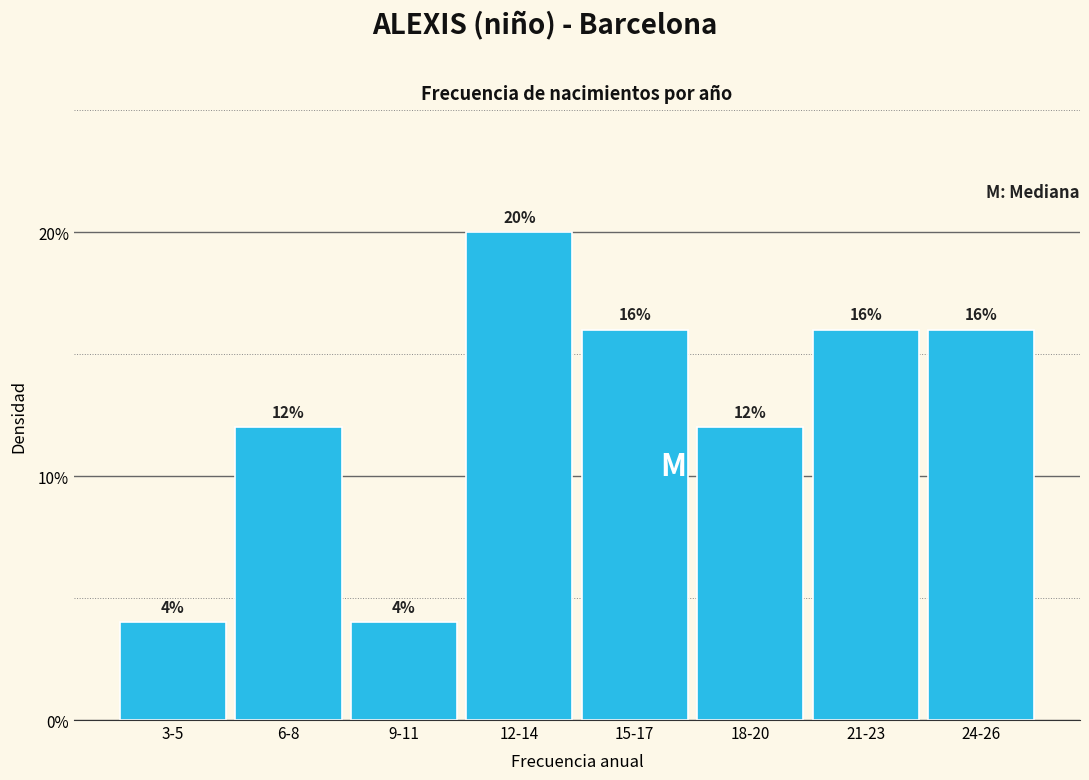

Reading left to right, extract all data points from this chart.

3-5=4	6-8=12	9-11=4	12-14=20	15-17=16	18-20=12	21-23=16	24-26=16